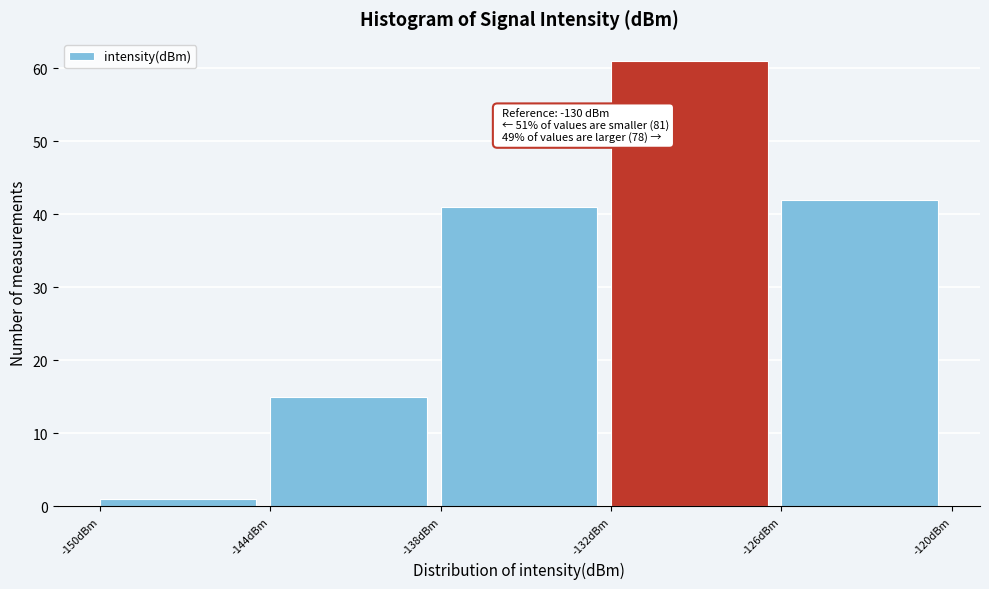

Which range on the x-axis has the tallest bar?

-132 to -126